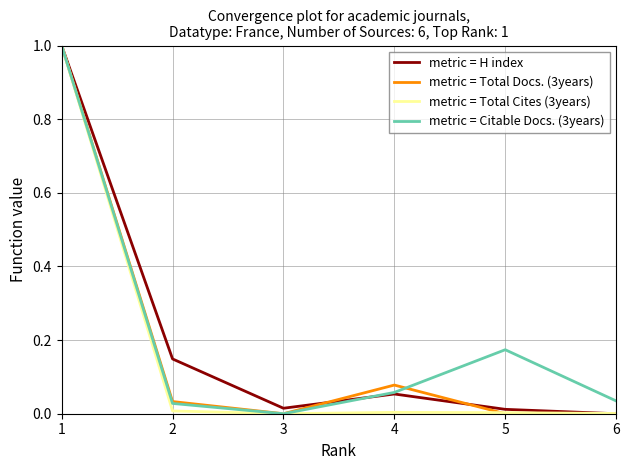

Which series changed the most between 2 and 3?

metric = H index